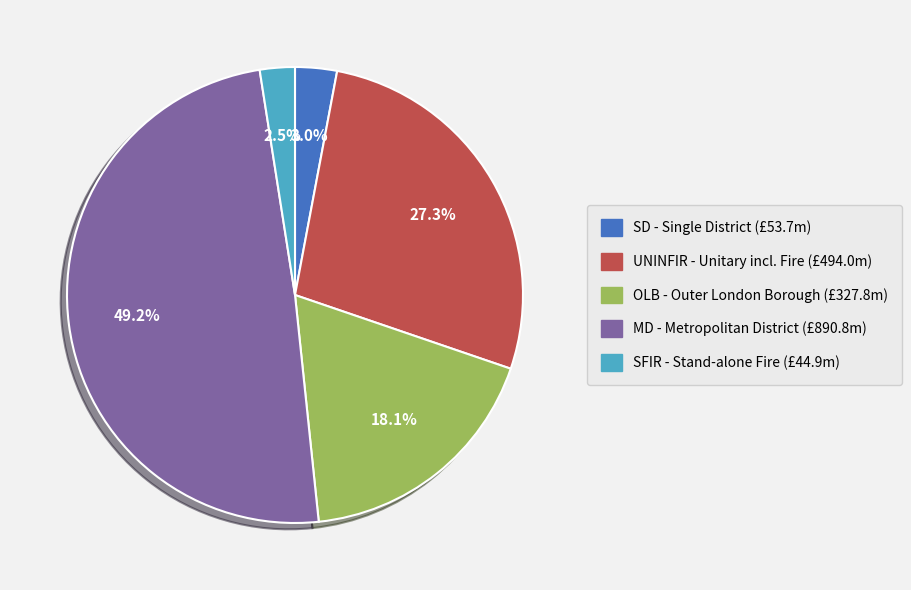

Does OLB represent more than half of the total?

No